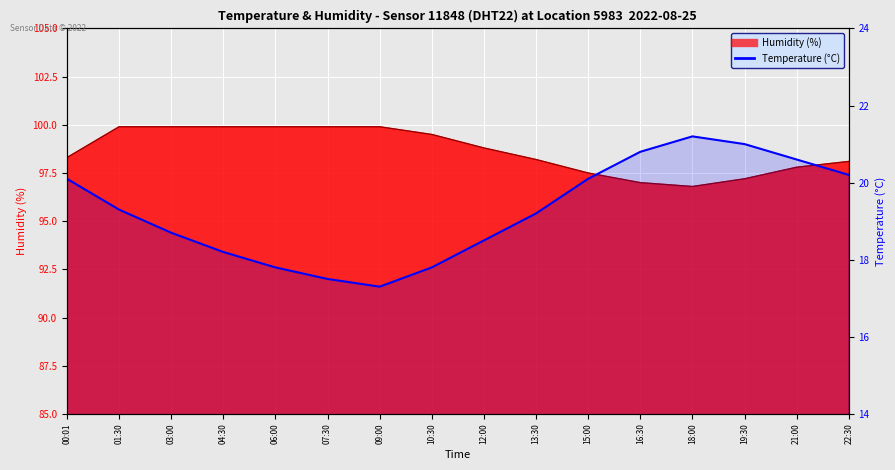

What is the label of the 2nd point from the left?

01:30